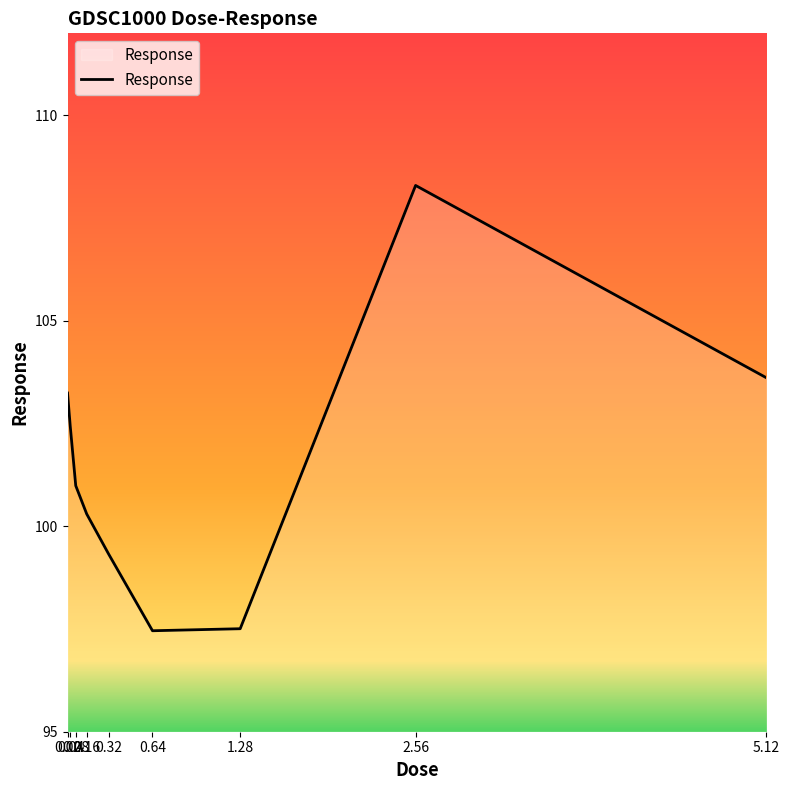

What is the difference between the maximum and minimum values?

10.8